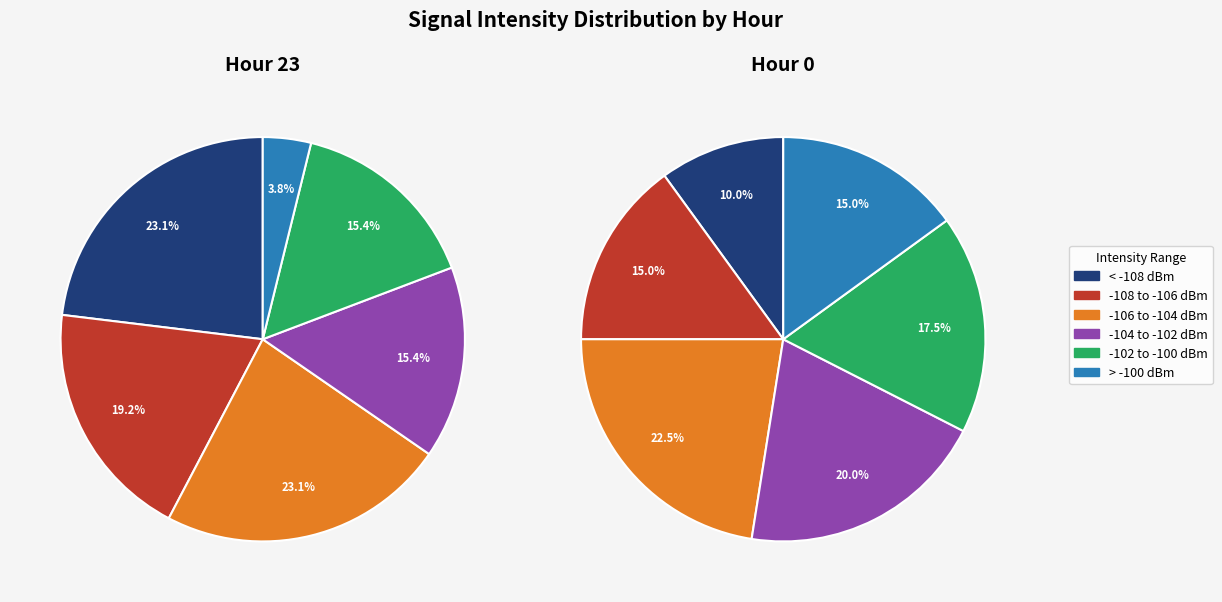

The Other slice represents 0% of the pie. True or false?

True